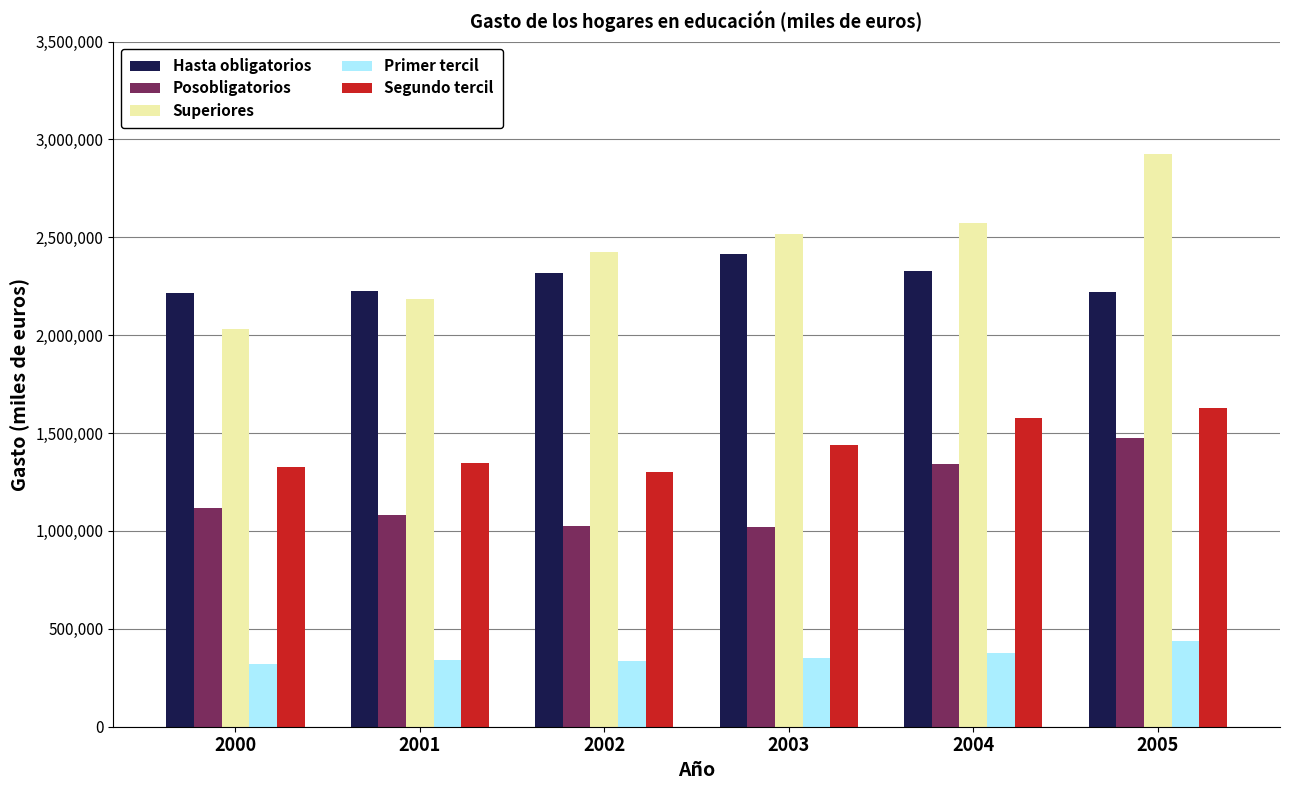

How many values in the Hasta obligatorios series are below 2318820?

3